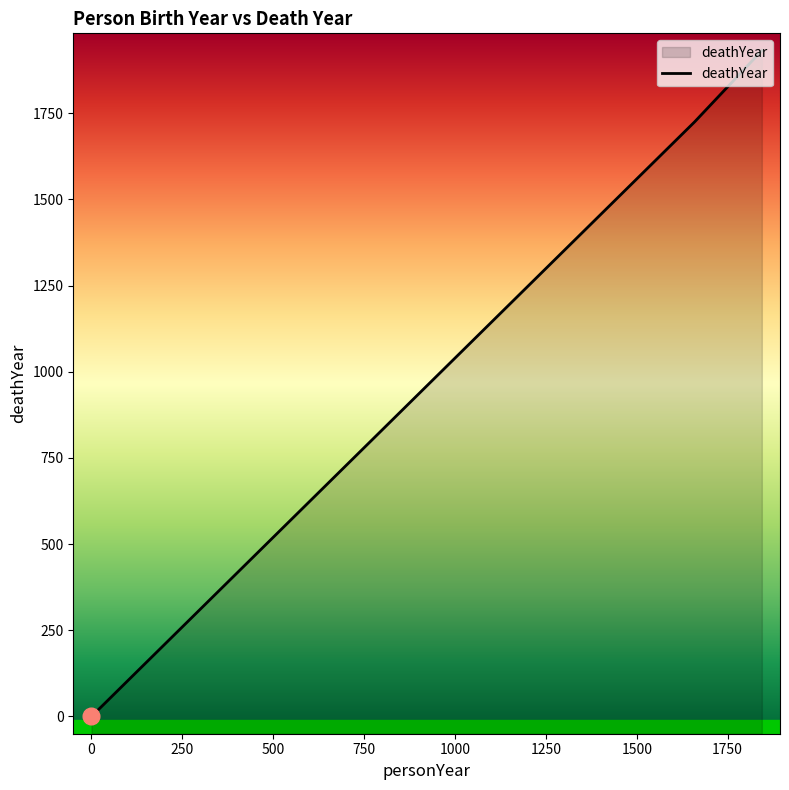

How many lines are shown in the chart?

1